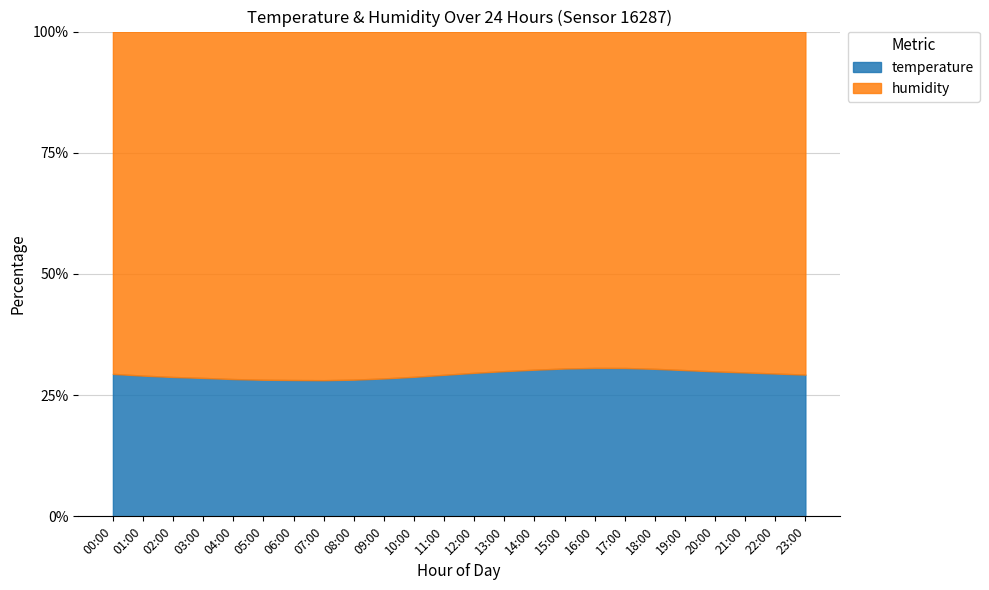

What is the sum of the values at 11:00 and 18:00?

59.6